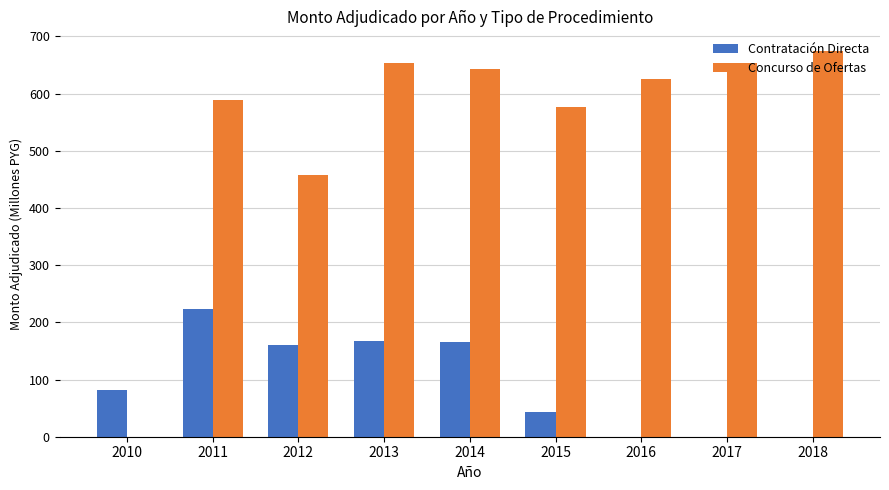

What is the maximum value shown in the chart?

675.0